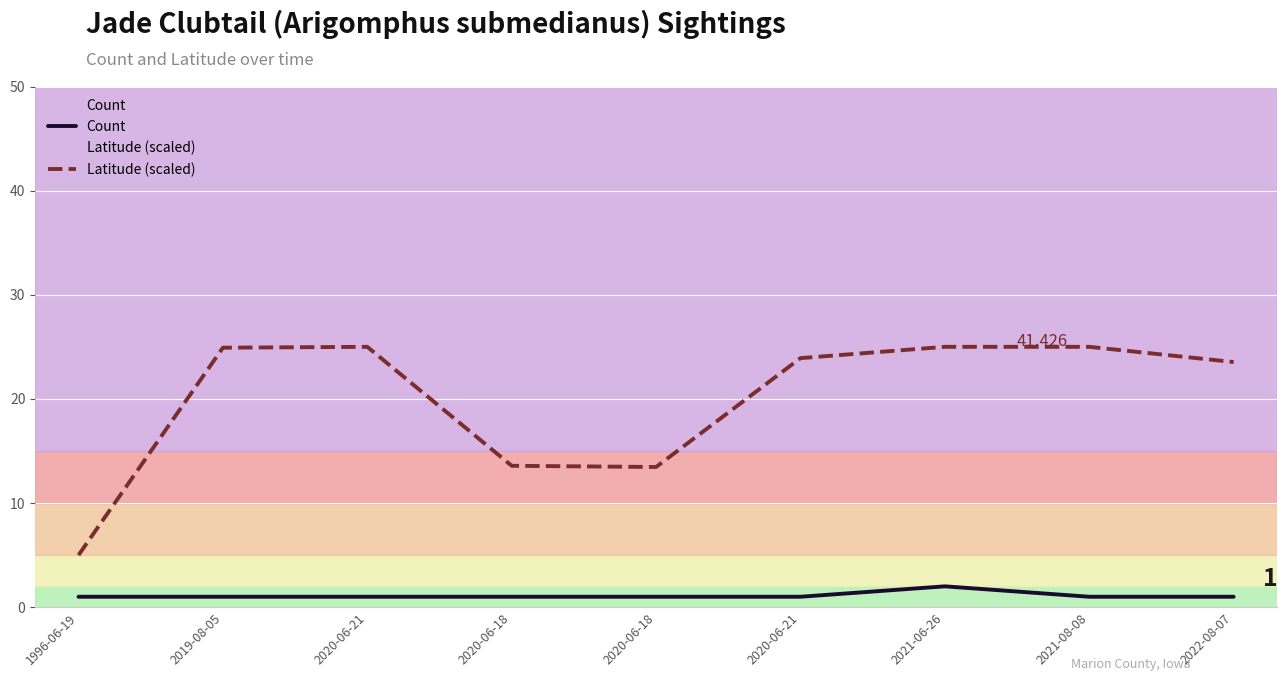

What is the difference between the Latitude (scaled) values at 2020-06-18 and 2019-08-05?

11.5